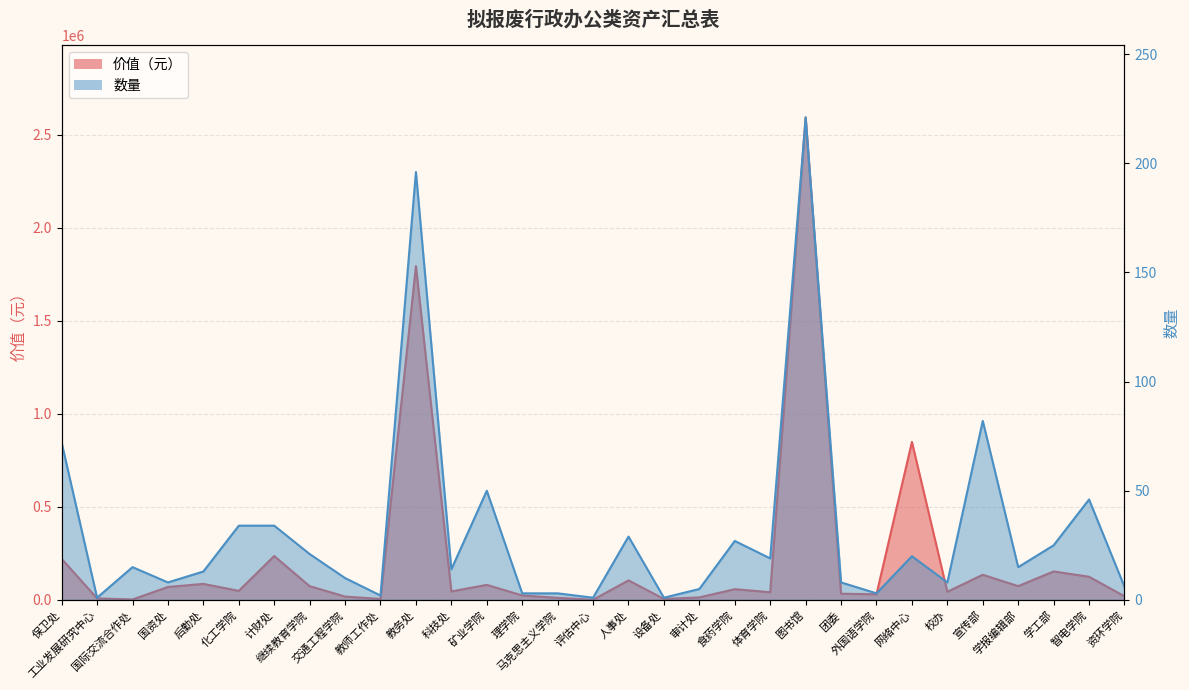

Where is 数量 nearest to the value 111?

宣传部